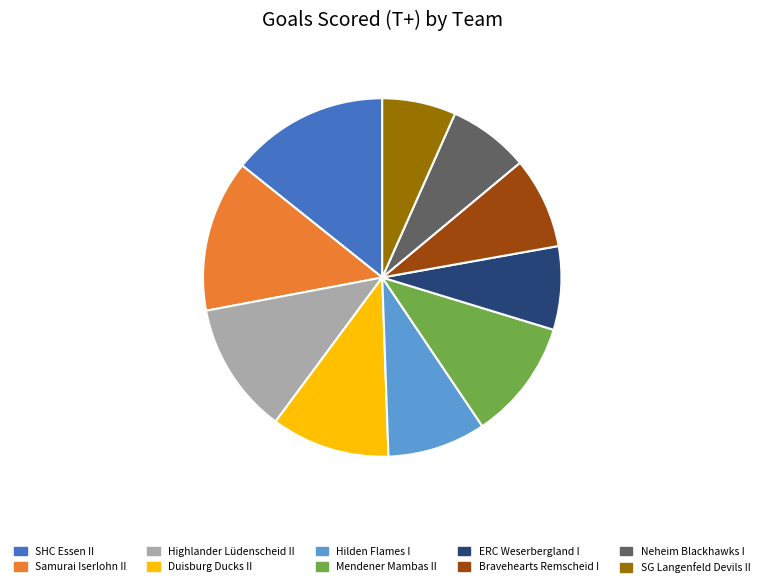

What is the ratio of the value at Highlander Lüdenscheid II to the value at SG Langenfeld Devils II?

1.8